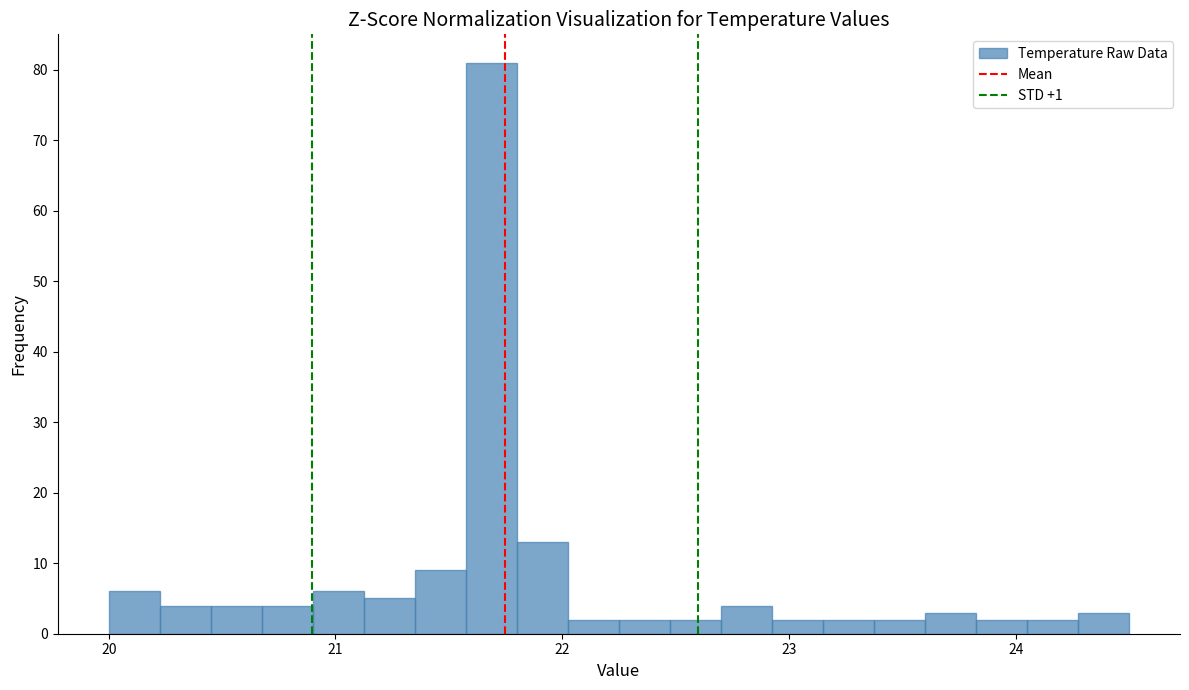

Read against the x-axis, roughly where is the centre of the tallest bar?

21.7